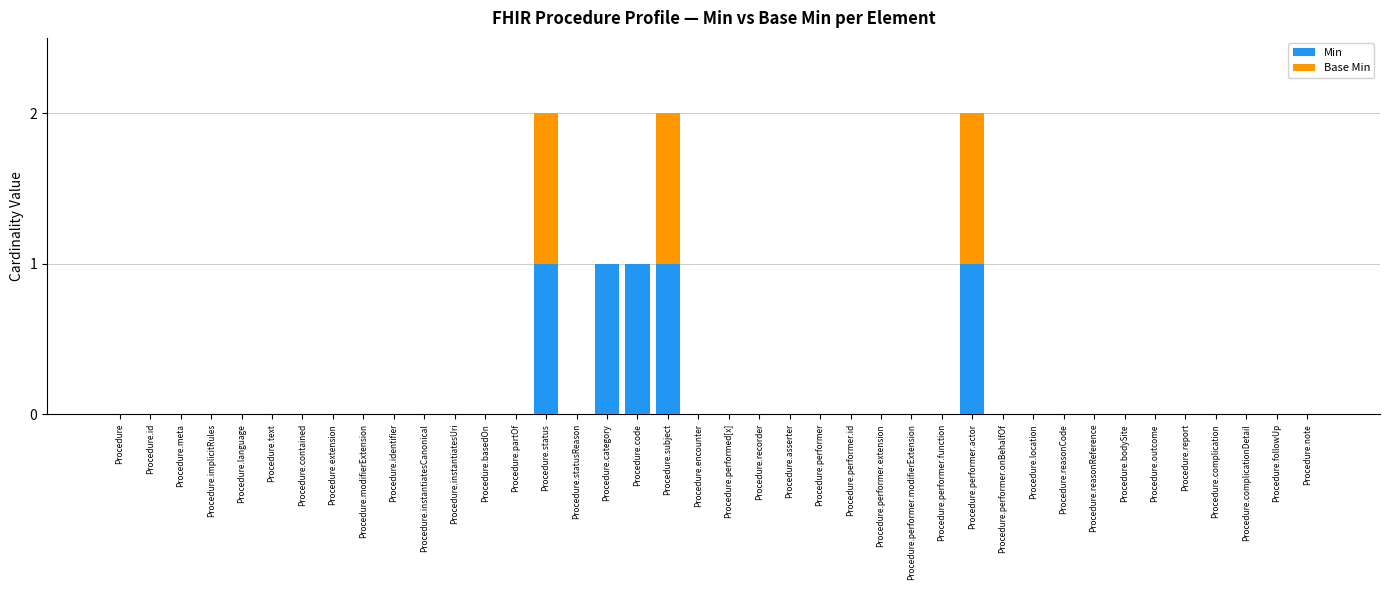

The value of Min at Procedure.performer.id is 1. True or false?

False